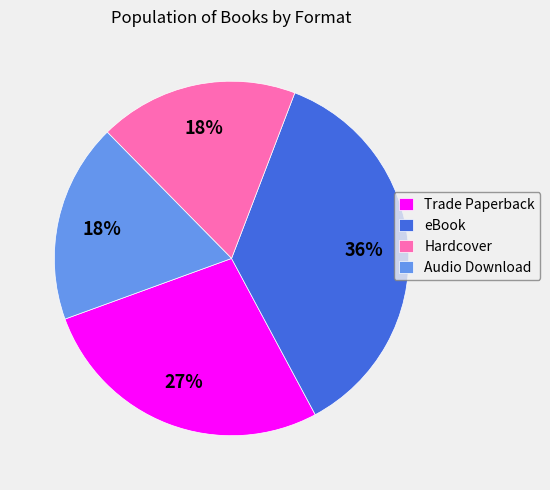

To the nearest percent, what is the difference between the largest and smallest slice percentages?

18%